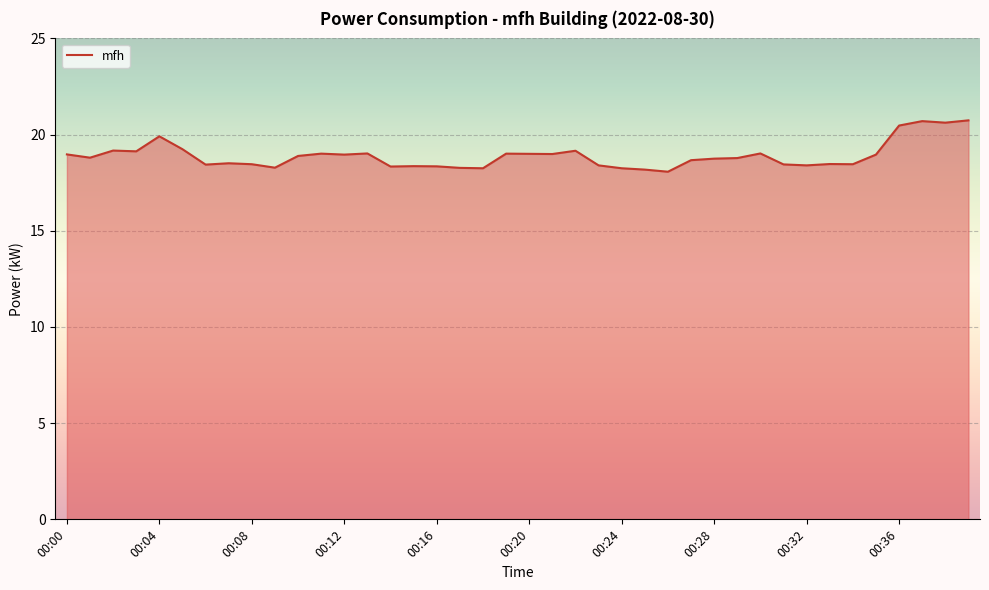

Does the chart display data point markers on the line(s)?

No